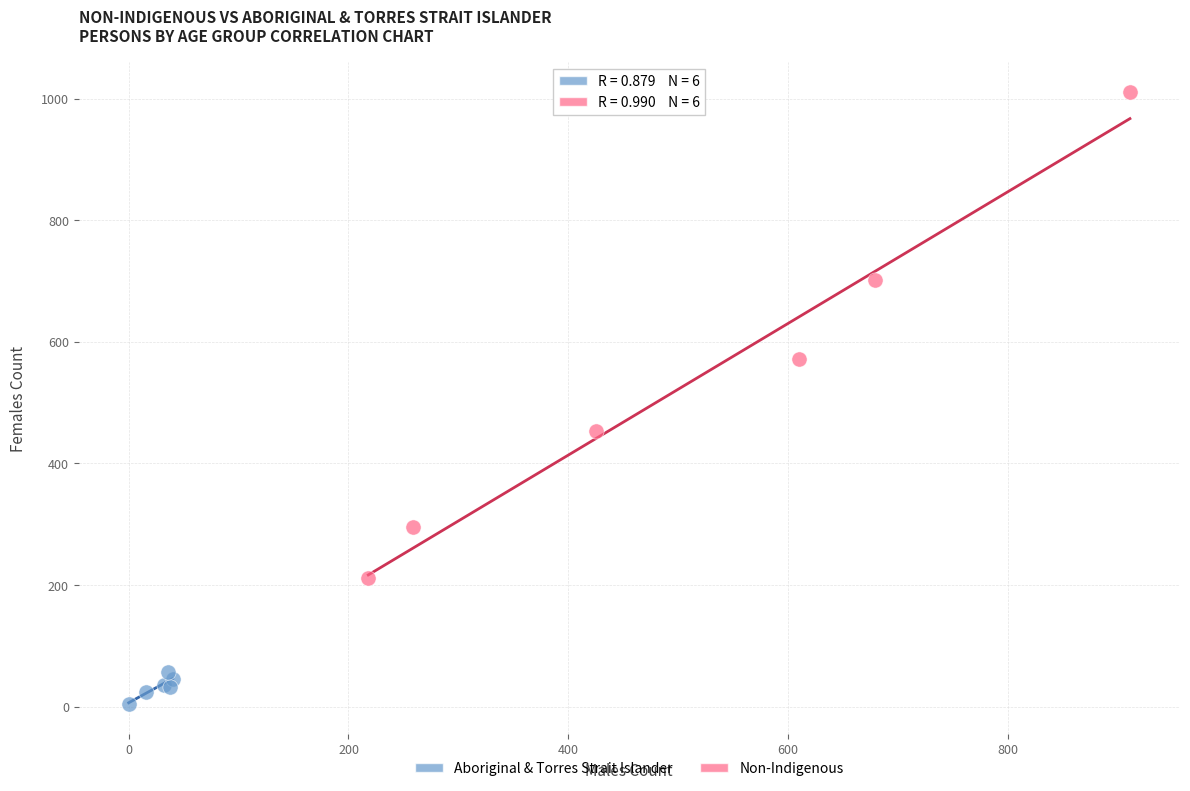

Which series has the largest Y range (max minus min)?

Non-Indigenous